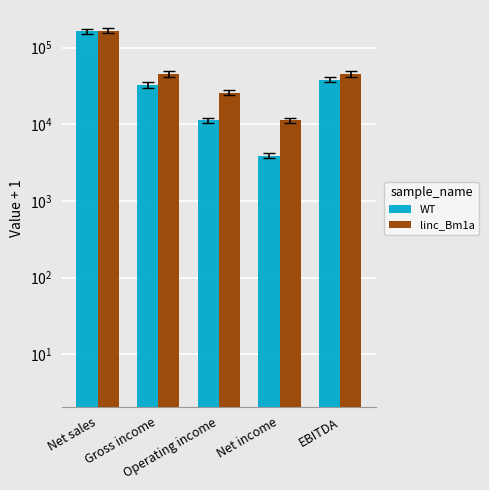

How many categories are shown in the chart?

5